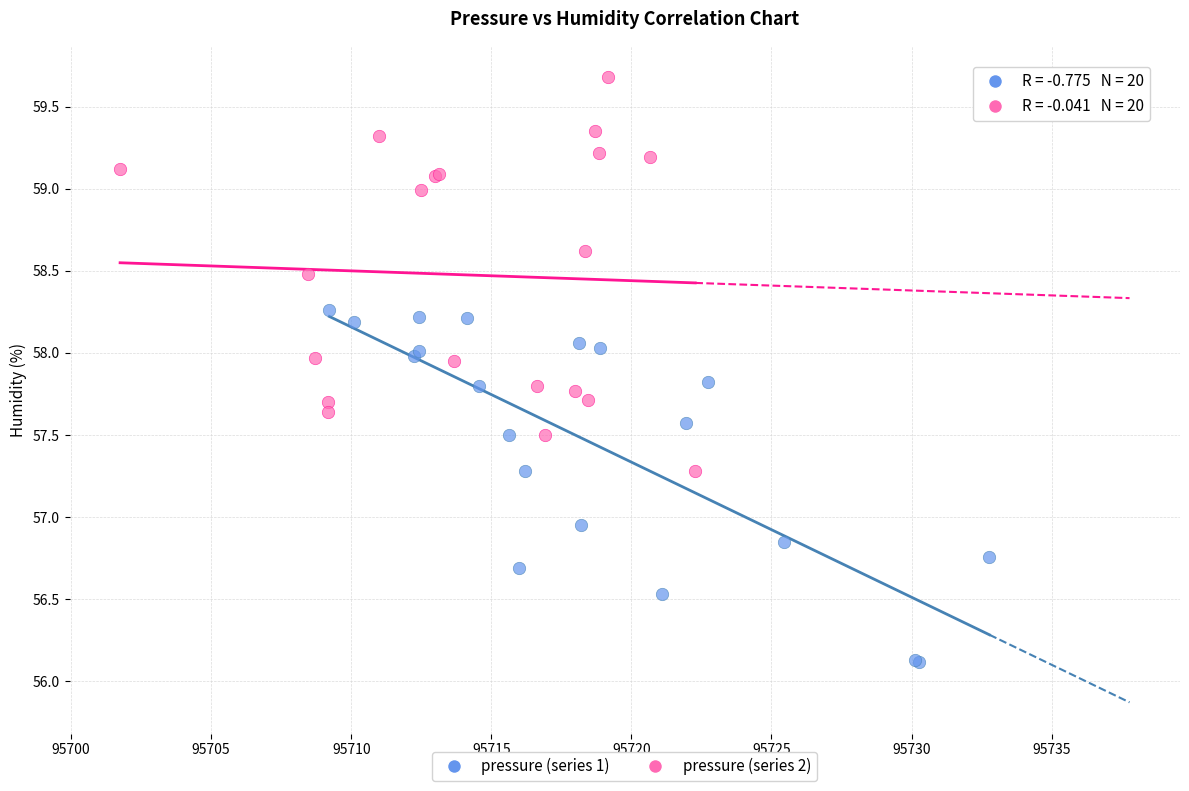

Which series contains the lowest Y value?

pressure (series 1)